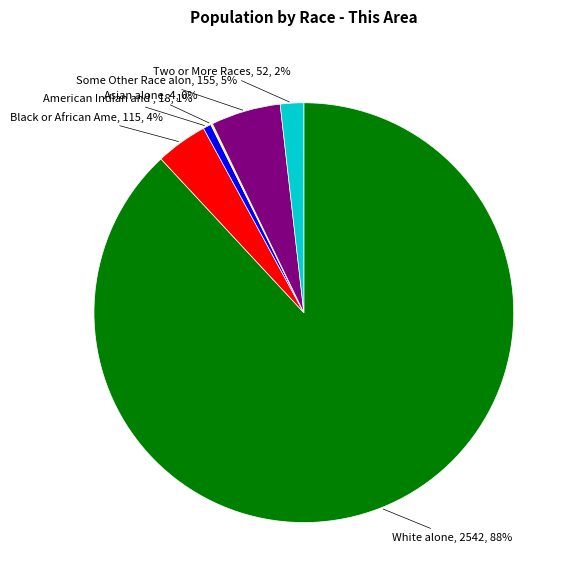

Does any single category account for the majority?

Yes